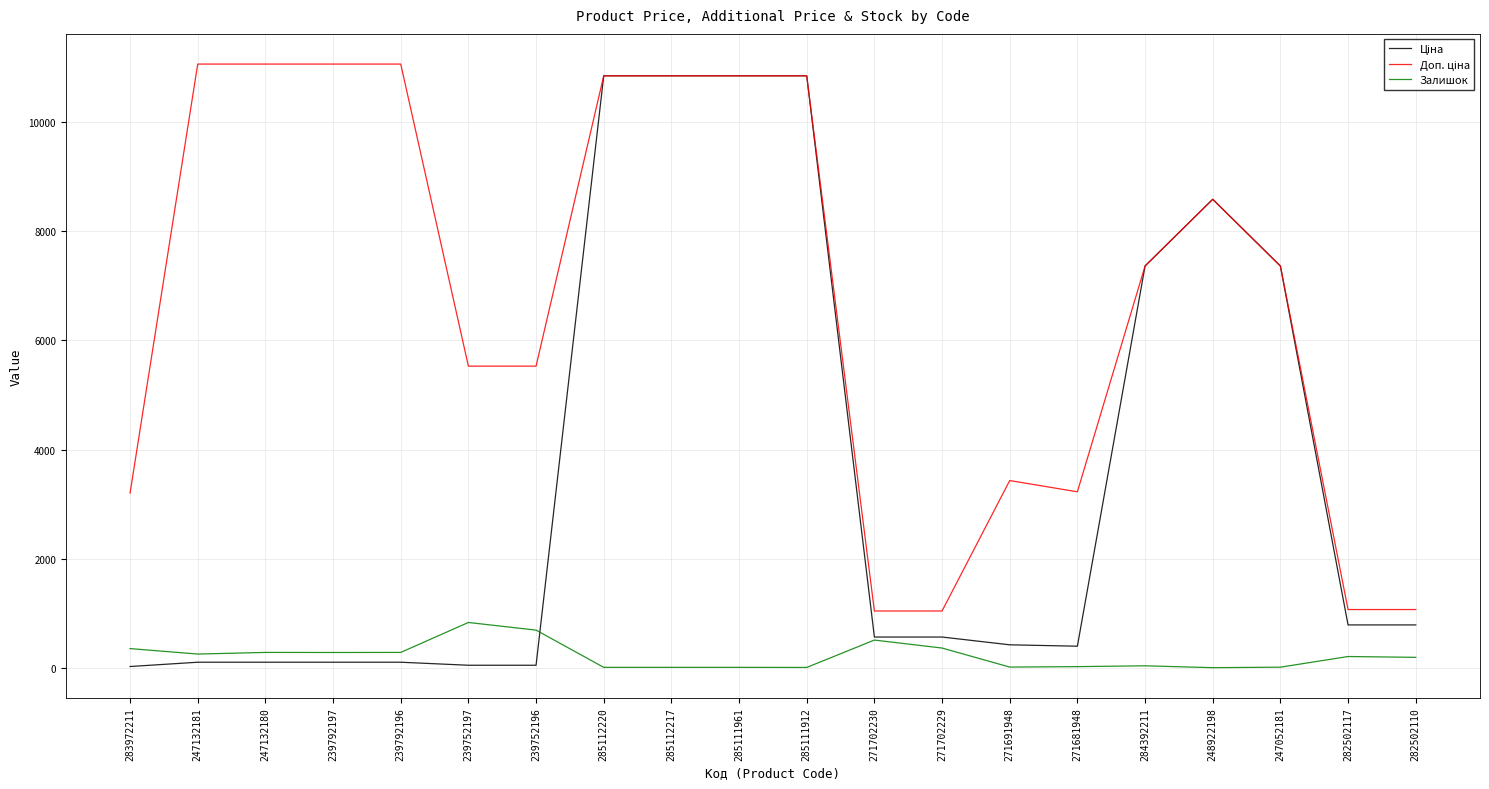

What is the greatest value displayed?

11055.0